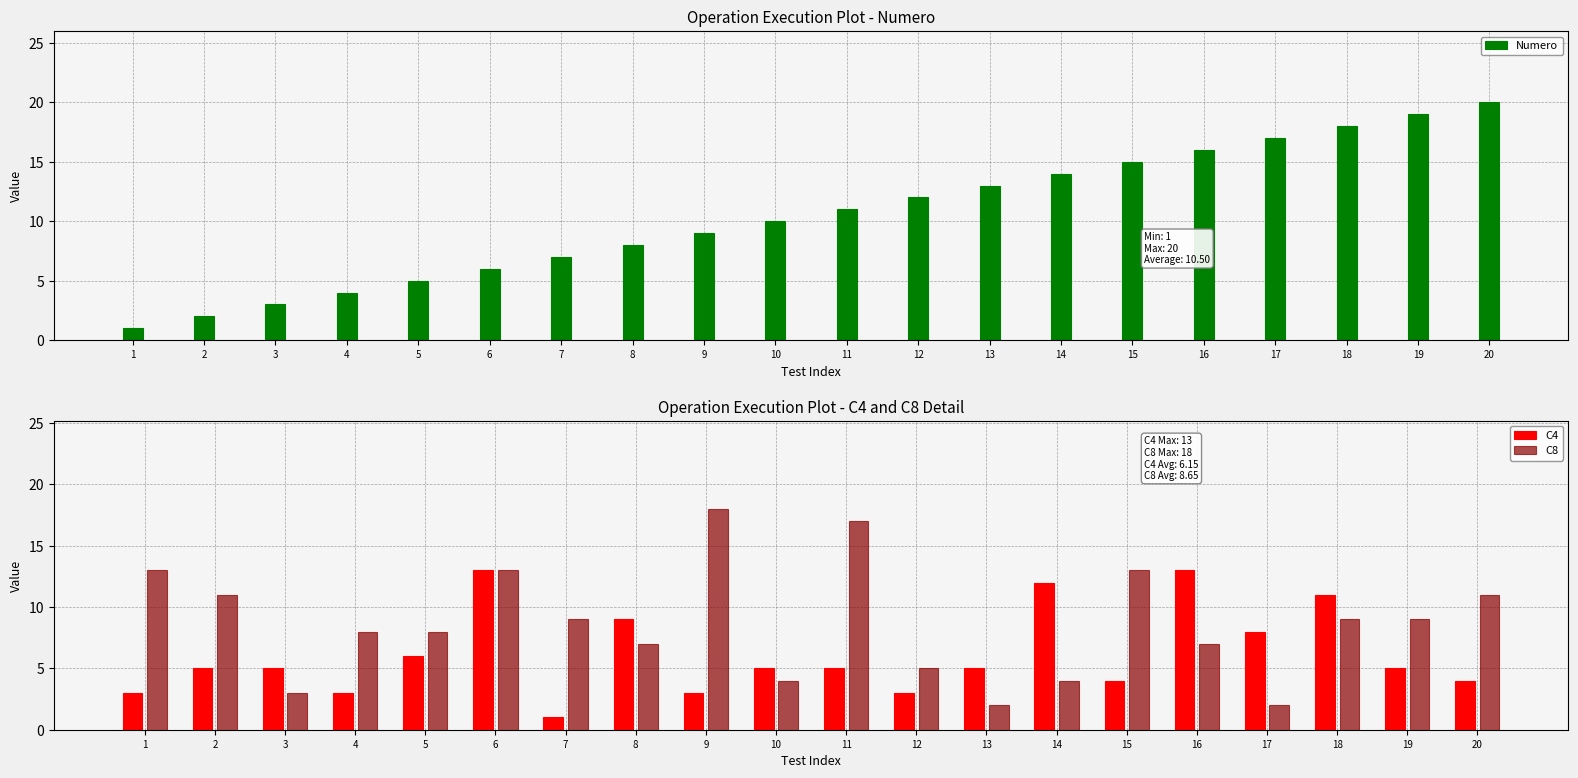

At which category does the chart reach its peak across all series?

20